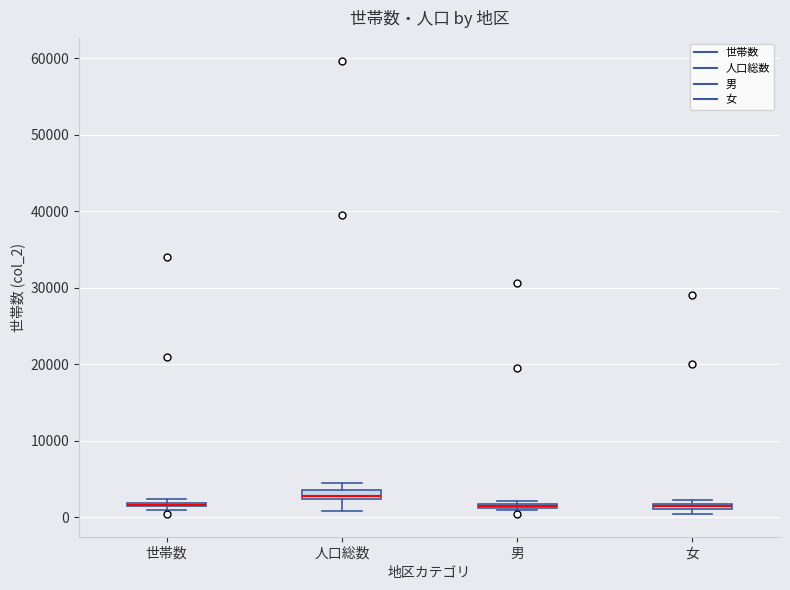

Where is the lower edge of the box for 女 on the y-axis? The values are not printed on the chart, so give them approximately, as read against the axis.

1000